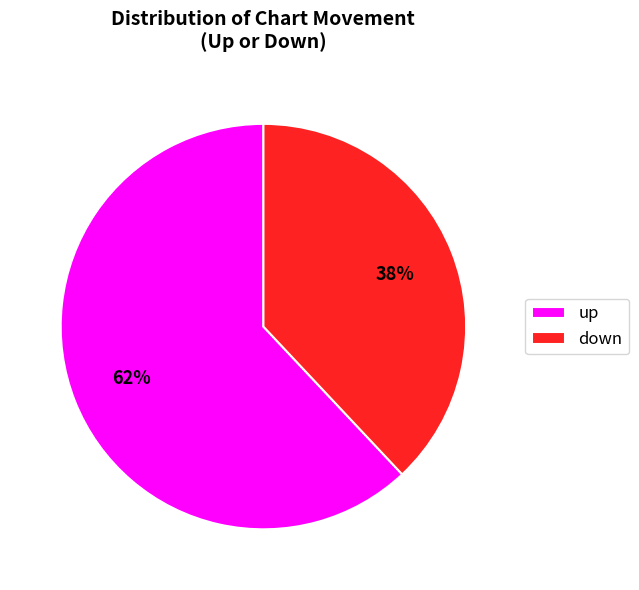

What percentage is the up slice, to the nearest percent?

62%